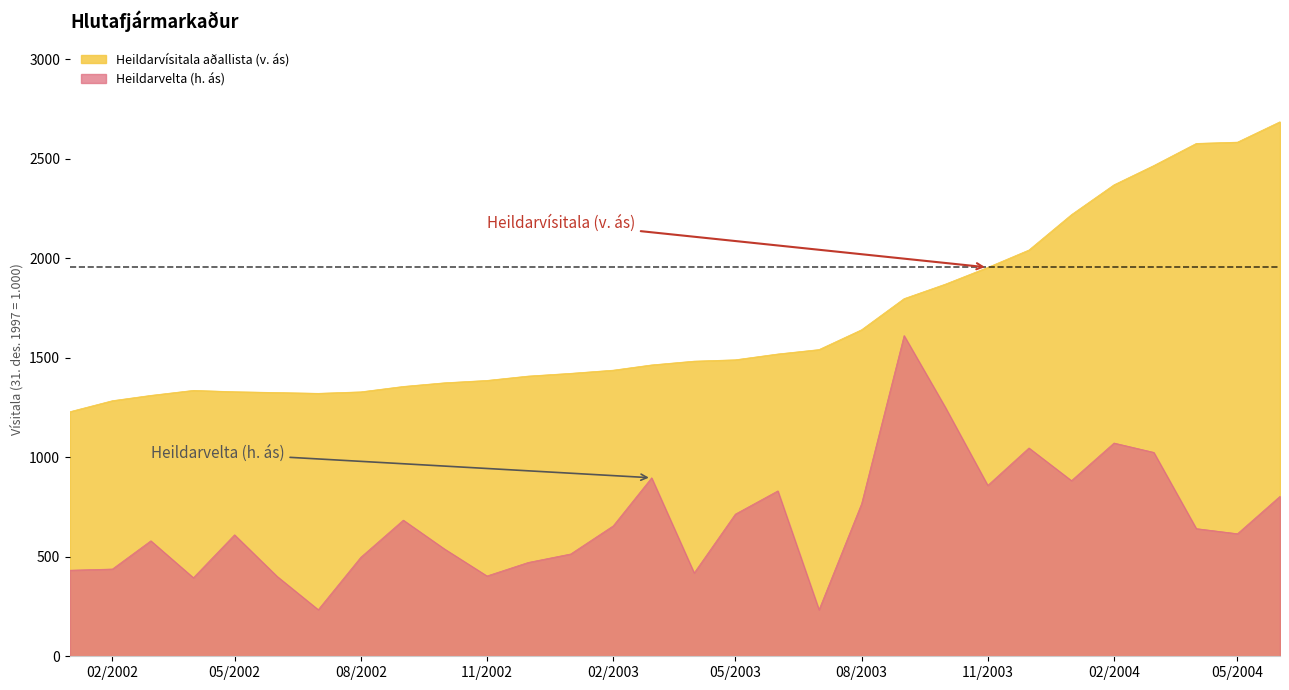

True or false: Heildarvísitala aðallista (v. ás) and Heildarvelta (h. ás) cross at least once.

False